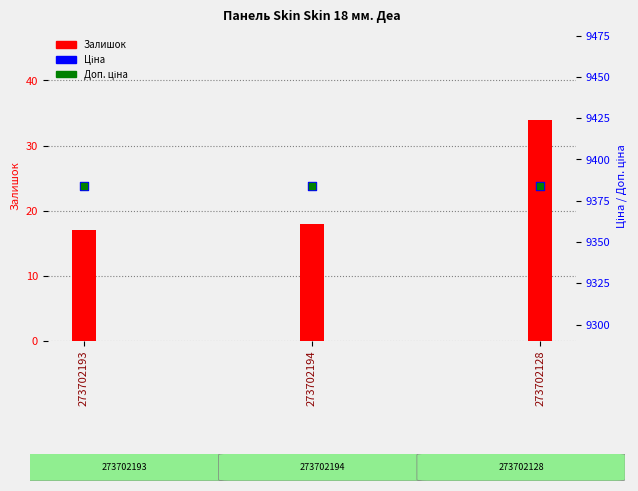

At how many categories does at least one series exceed 3623?

3